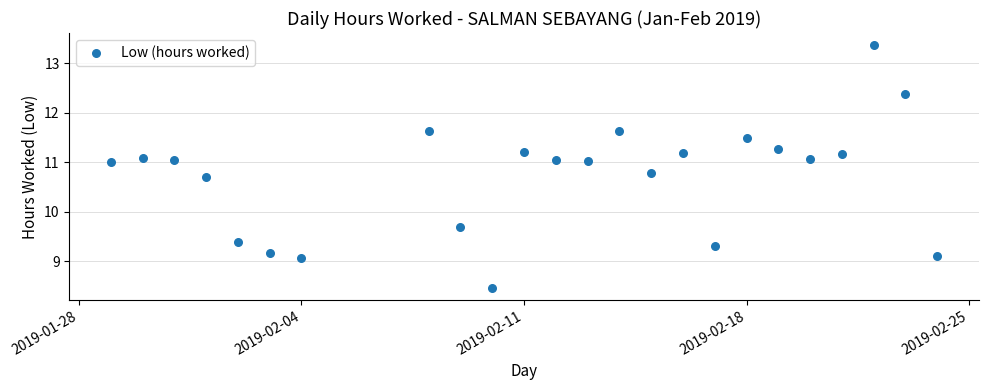

What Y value in the scatter plot is closest to 10?

9.7